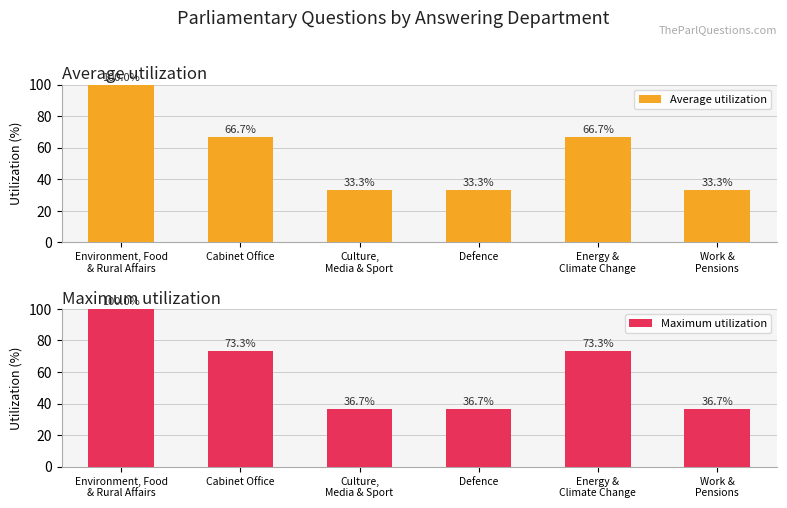

What value does the Average utilization series have at Work &
Pensions?

33.3